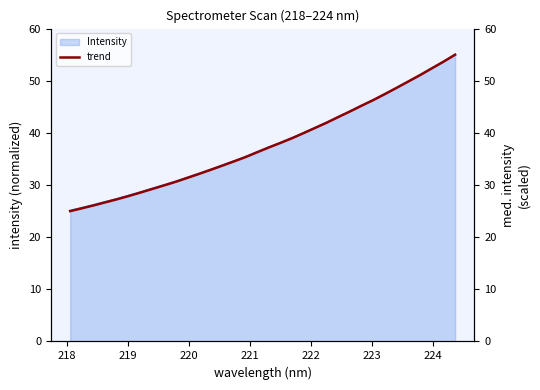

What is the difference between the maximum and minimum values?

30.0